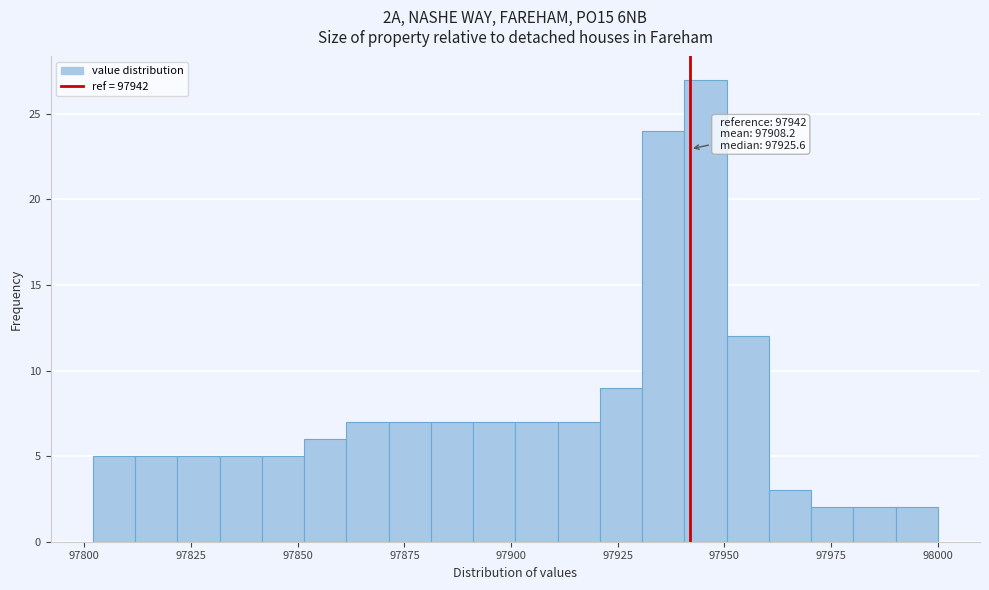

Read against the x-axis, roughly where is the centre of the tallest bar?

97945